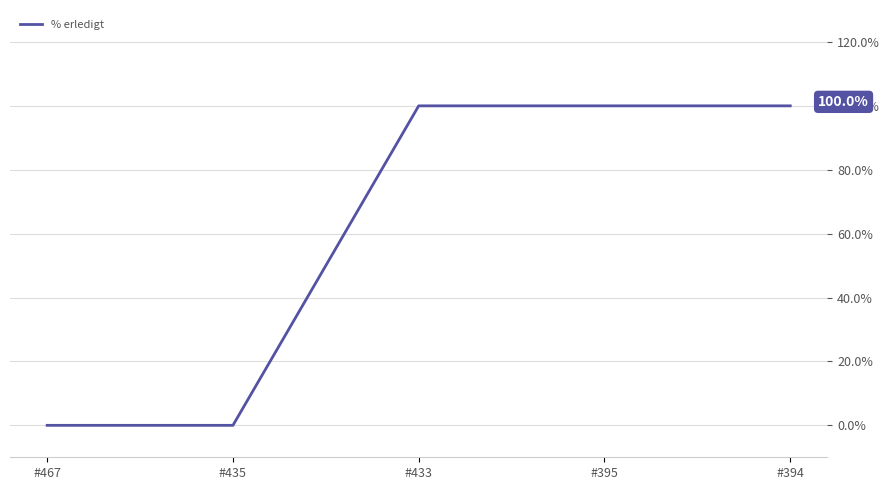

What is the difference between the second highest and minimum values?

100